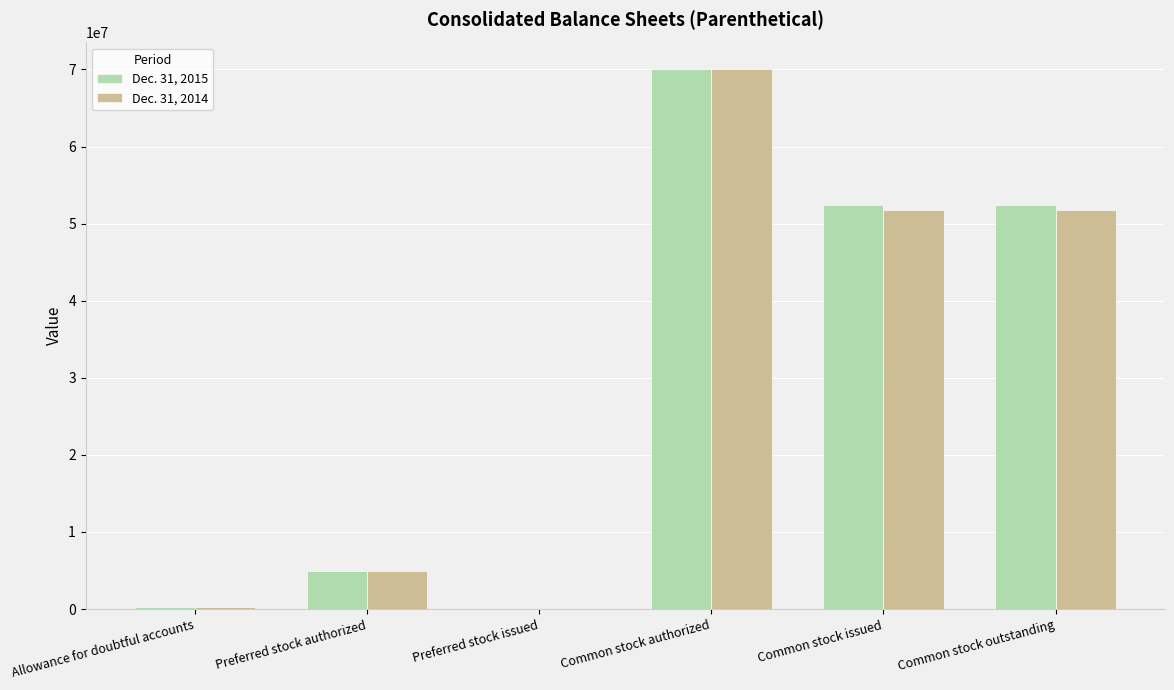

True or false: Dec. 31, 2014 has a value of -26872185 at Preferred stock issued.

False